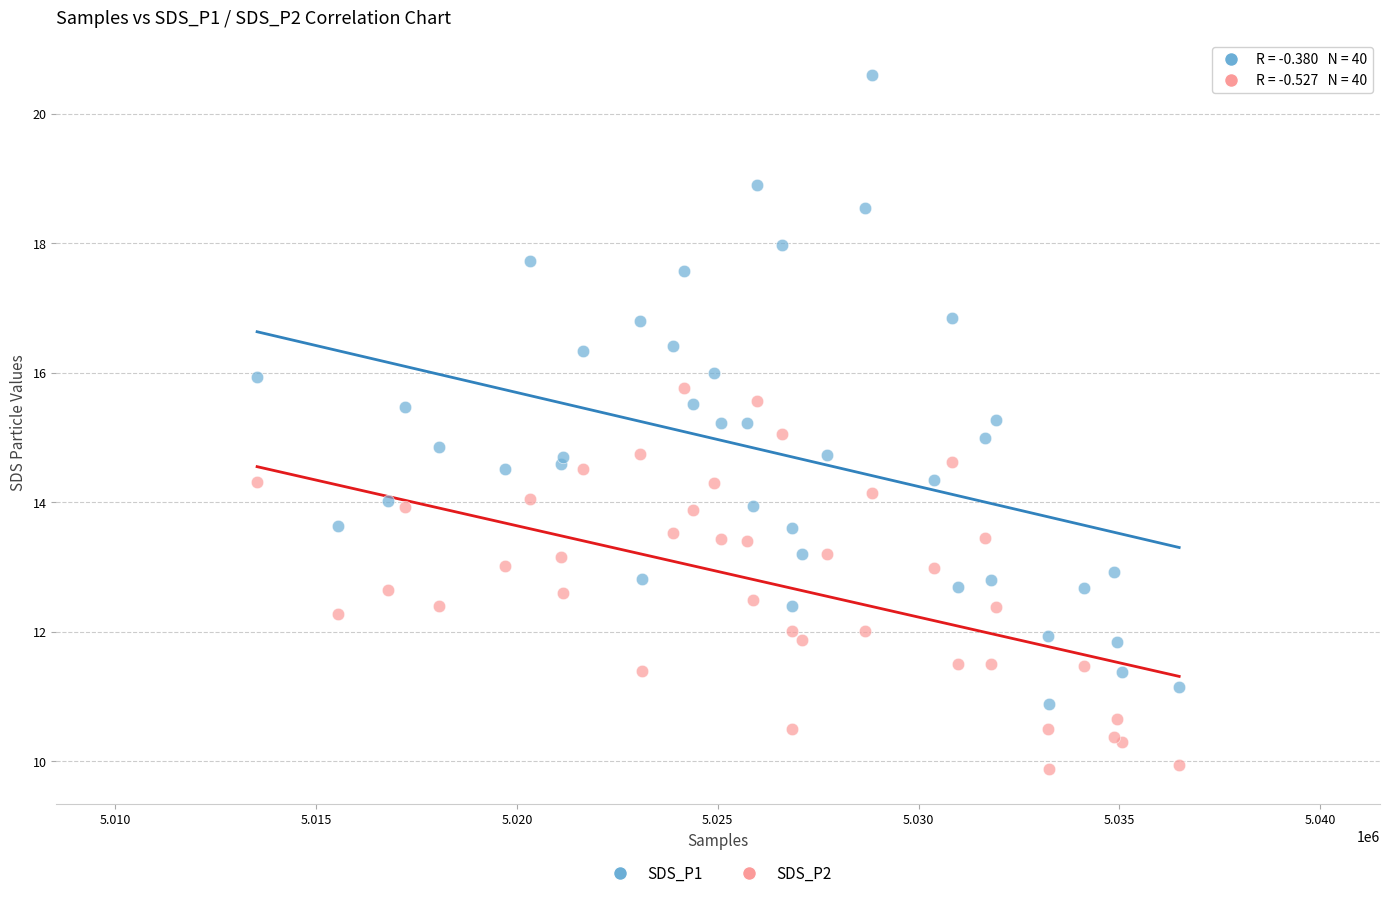

Which series contains the highest Y value?

SDS_P1